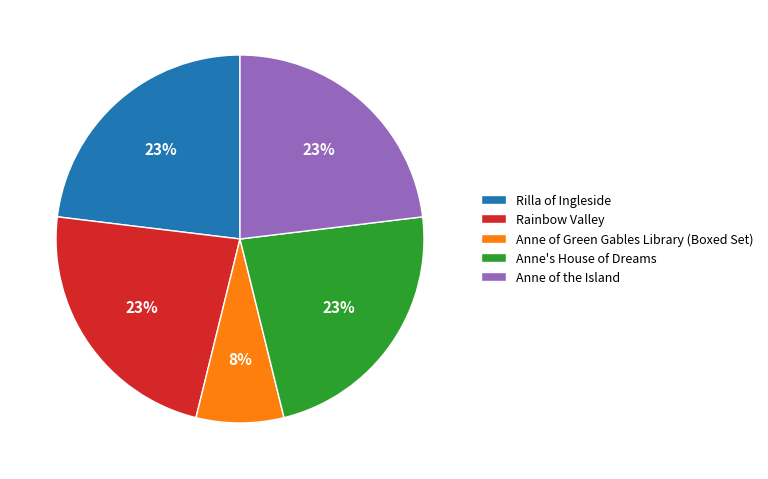

Which slice is the smallest?

Anne of Green Gables Library (Boxed Set)